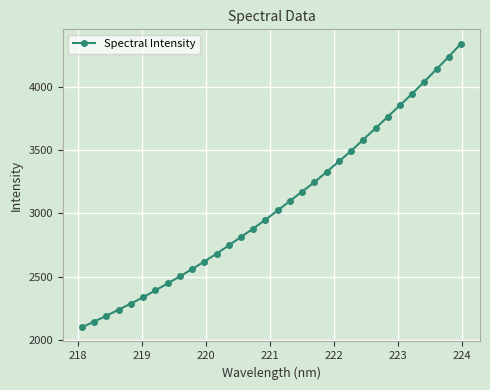

What is the sum of all values?

98275.3